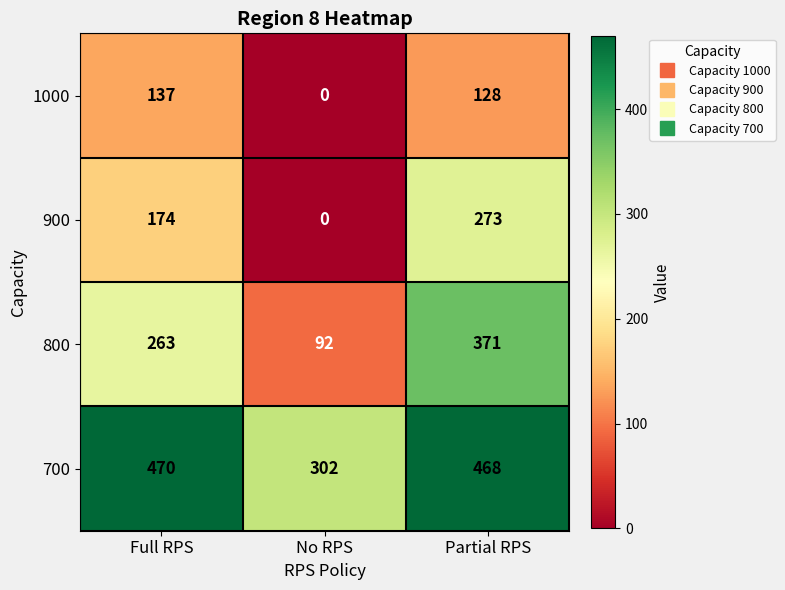

What is the difference between the maximum and minimum values in the 1000 series?

137